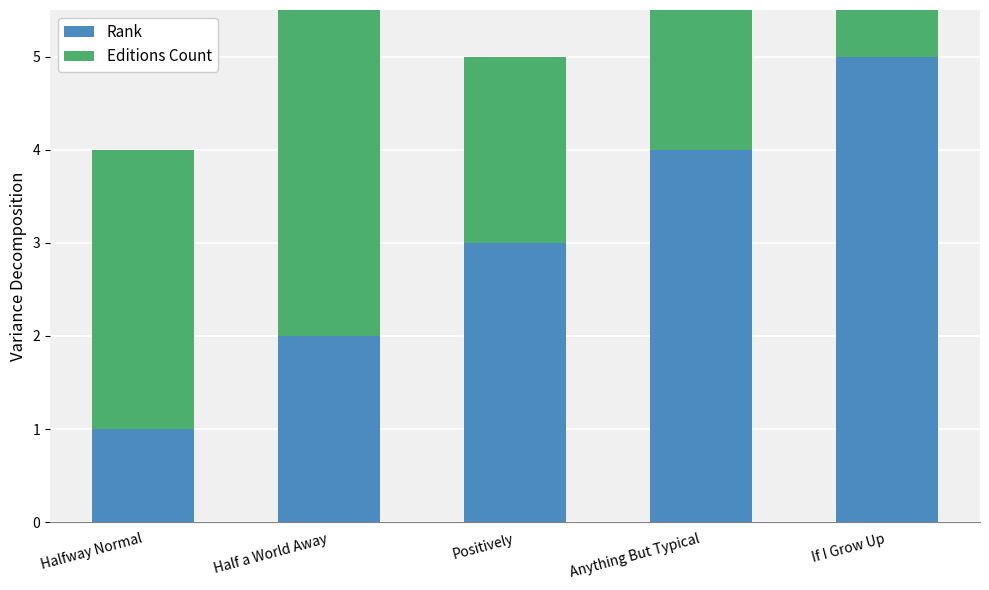

What position from the right is If I Grow Up?

1